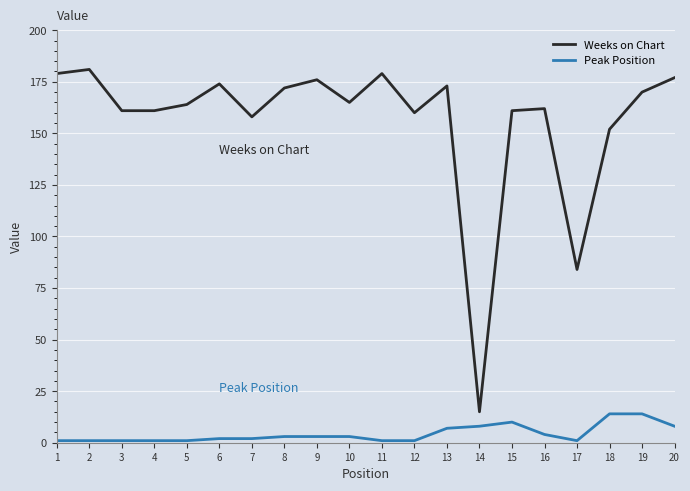

List the series in order of their overall mean, highest first.

Weeks on Chart, Peak Position